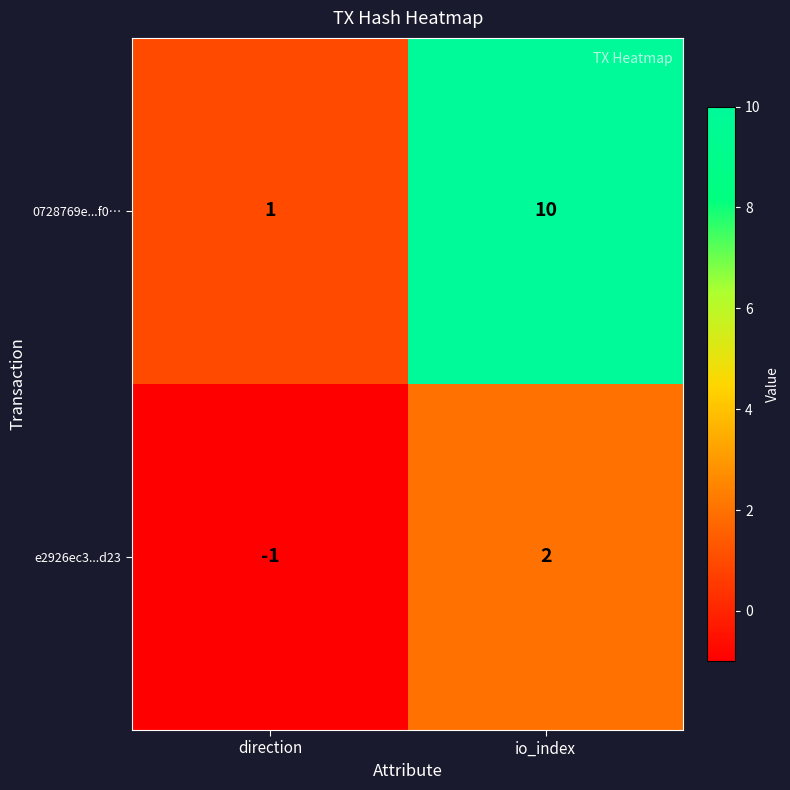

The value of 0728769e...f0… at io_index is 10. True or false?

True